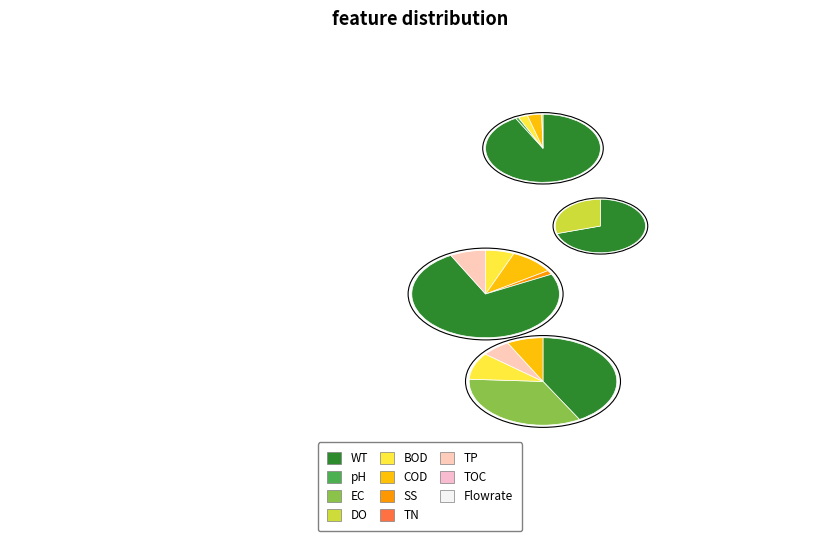

Does any single category account for the majority?

Yes